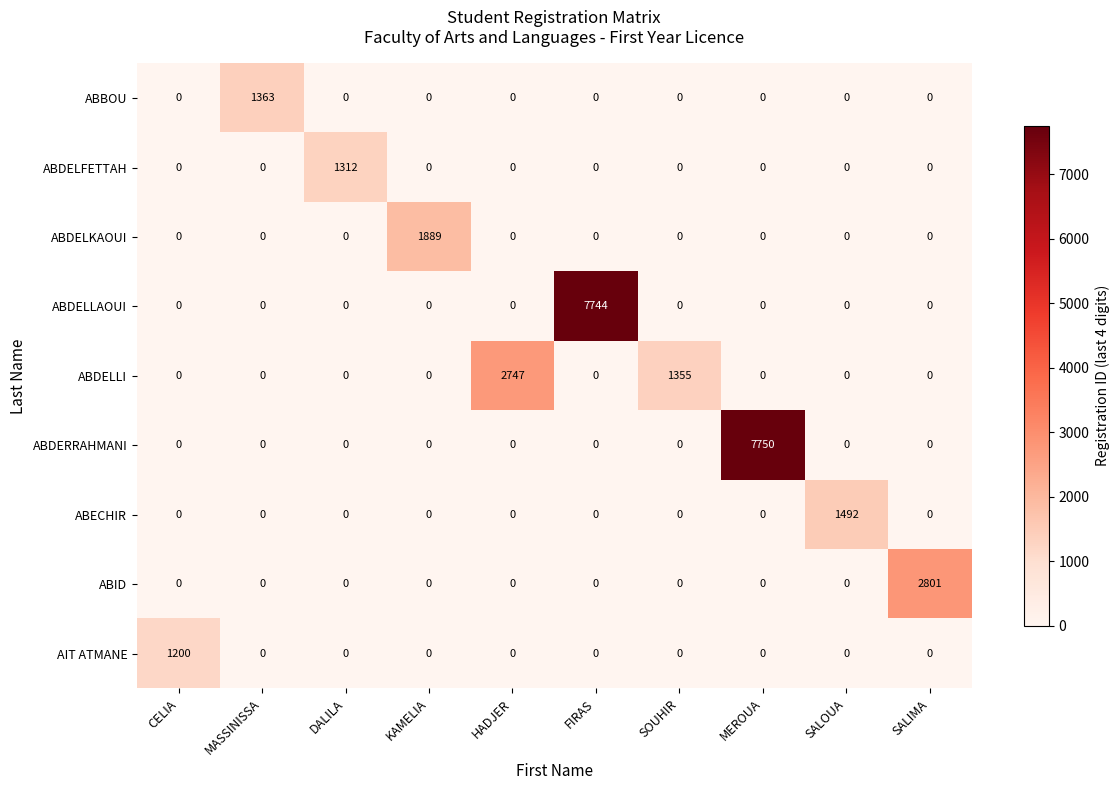

Is it true that ABDELLI equals 0 at KAMELIA?

True